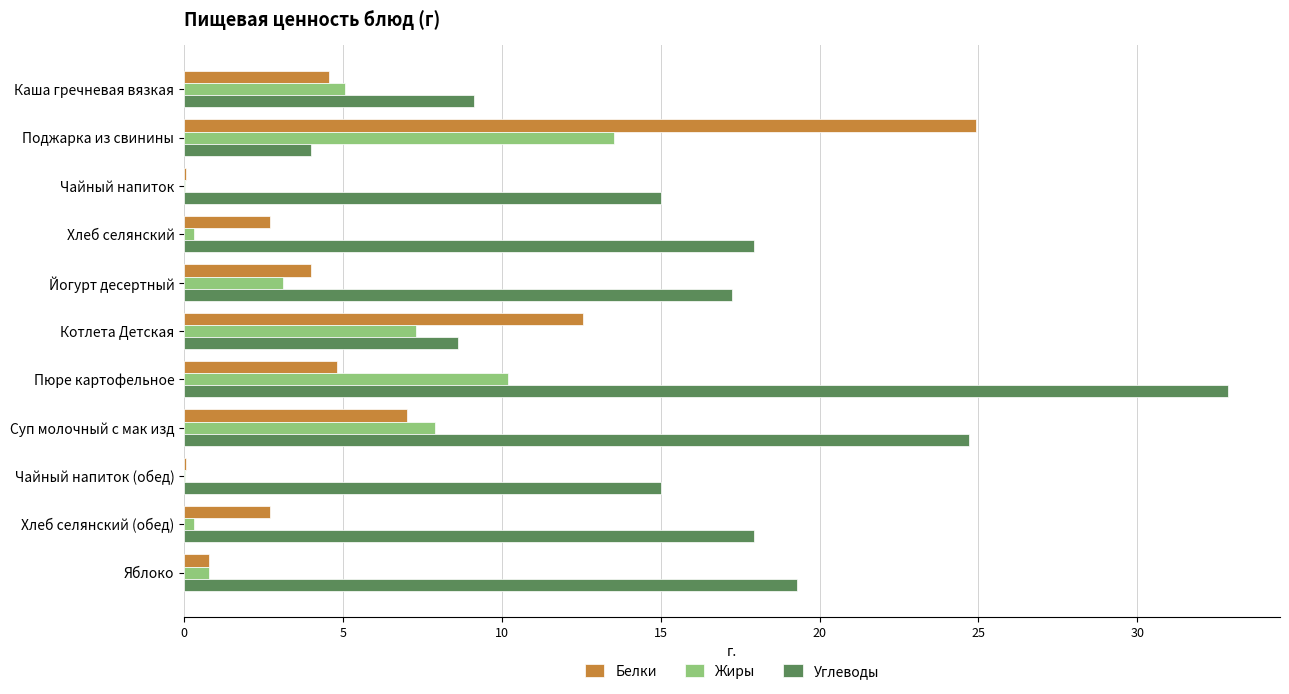

The value of Белки at Каша гречневая вязкая is 1.6. True or false?

False